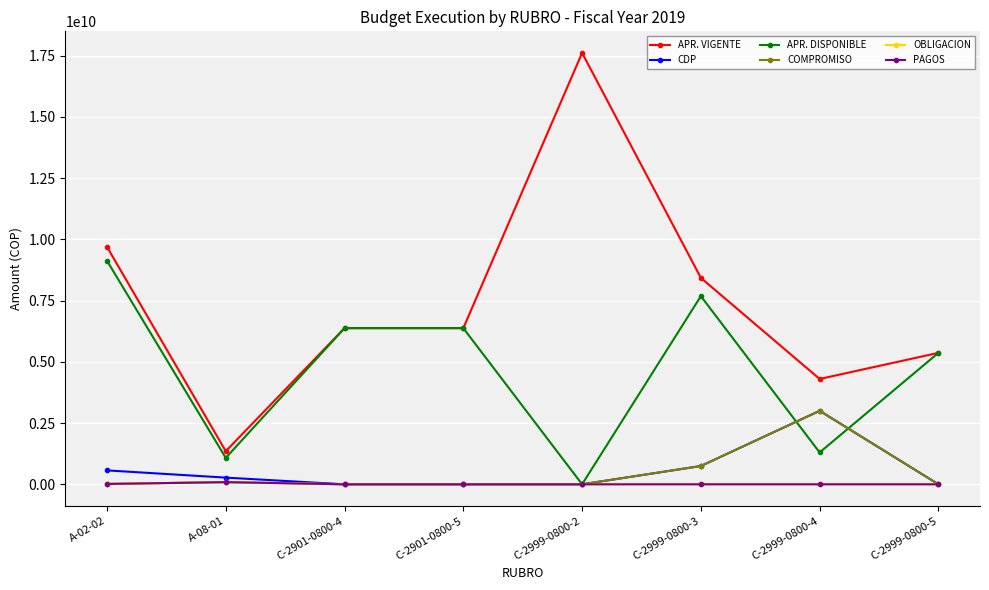

What is the sum of the APR. VIGENTE values at C-2999-0800-4 and C-2999-0800-5?

9666075000